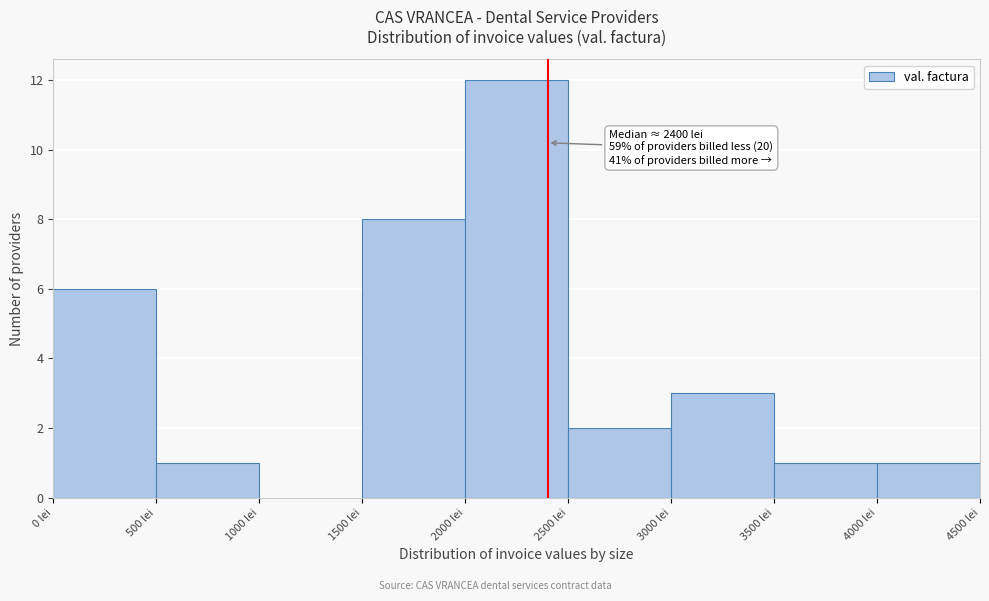

Which range on the x-axis has the tallest bar?

2000 to 2500